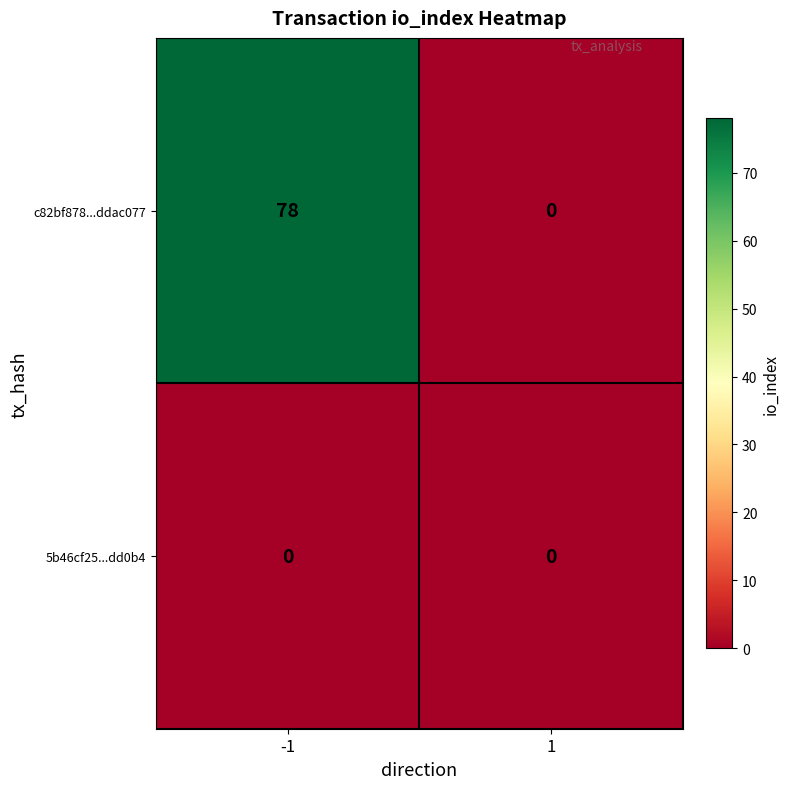

List the series in order of their overall mean, highest first.

c82bf878...ddac077, 5b46cf25...dd0b4